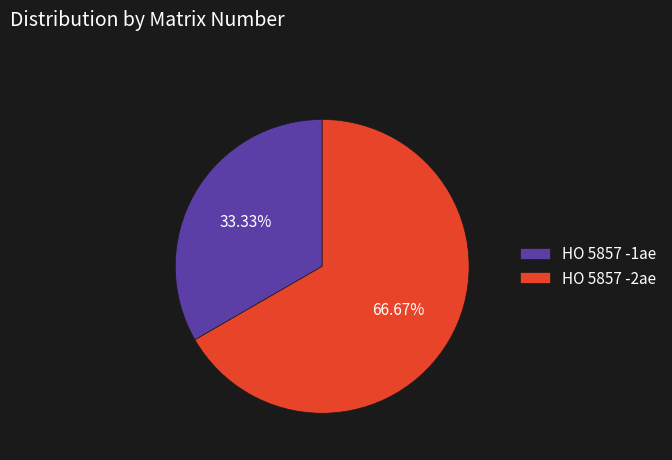

What portion of the pie excludes HO 5857 -1ae?

66.7%